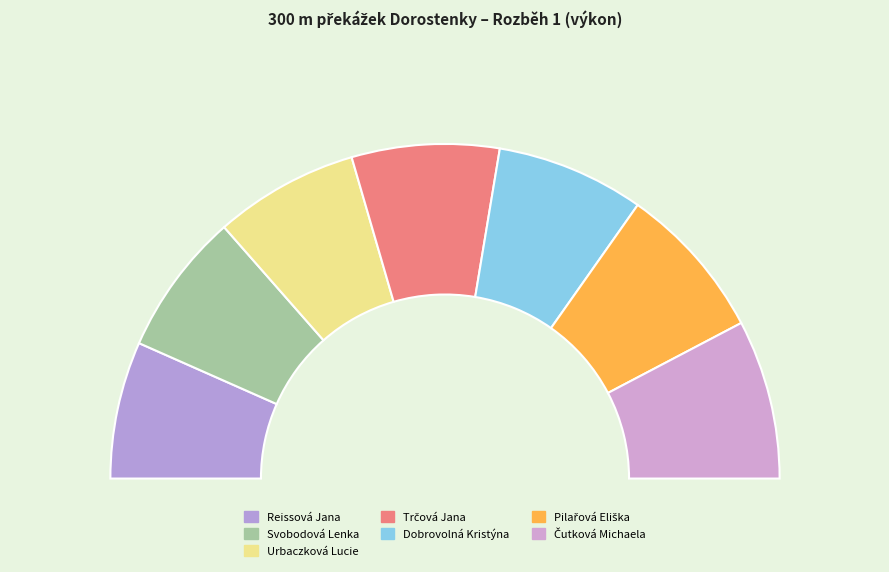

How many slices are in this pie chart?

7